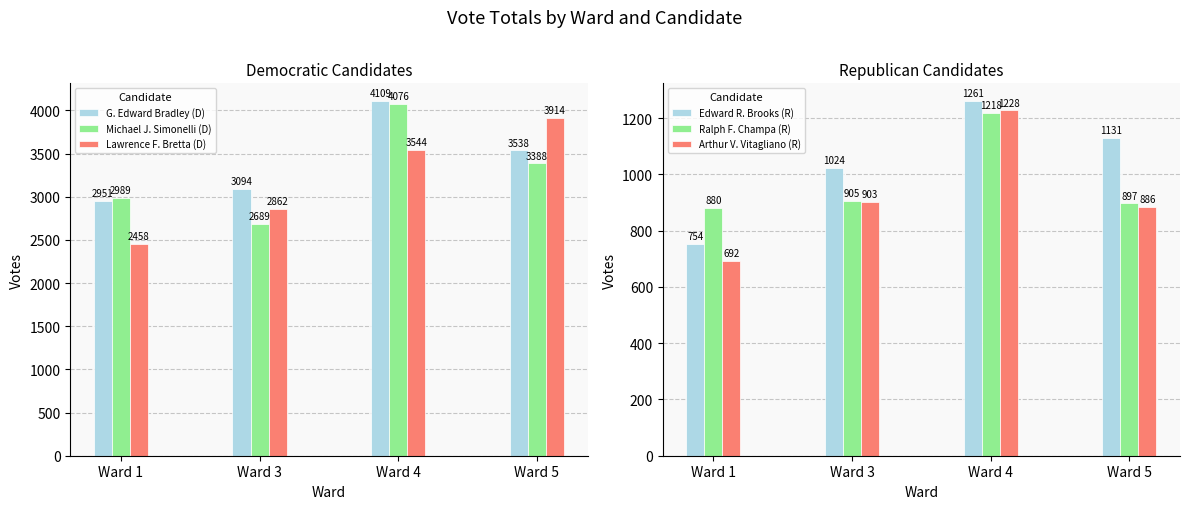

At how many categories does at least one series exceed 915?

4